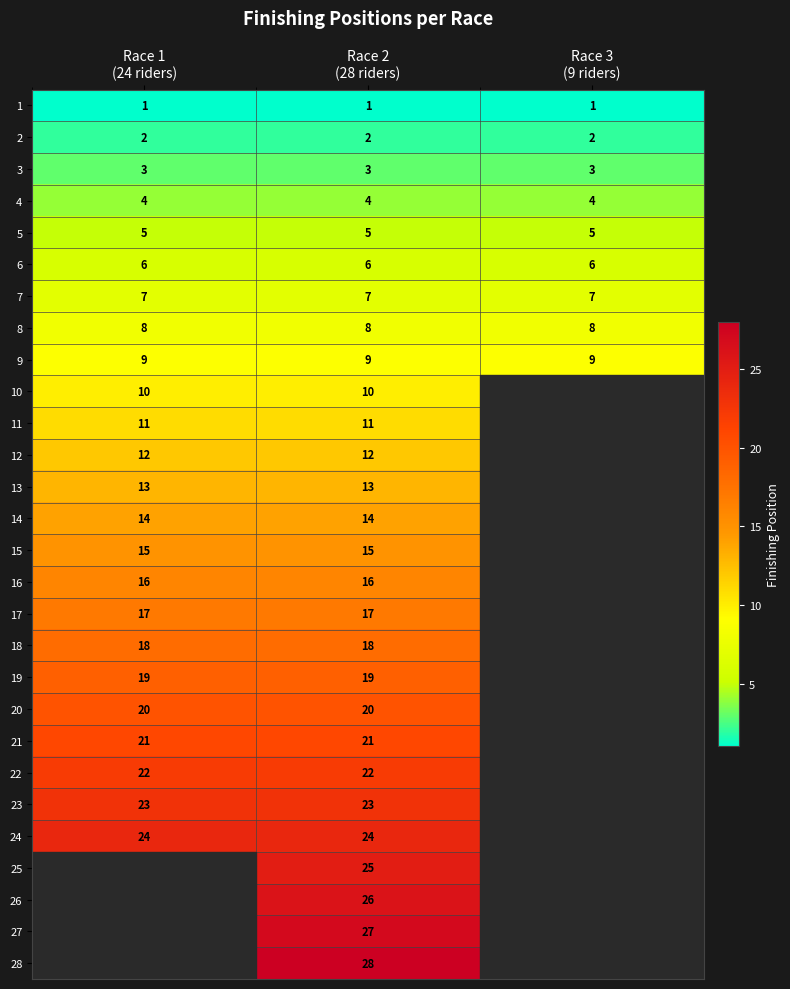

What is the average value of the 6 series?

6